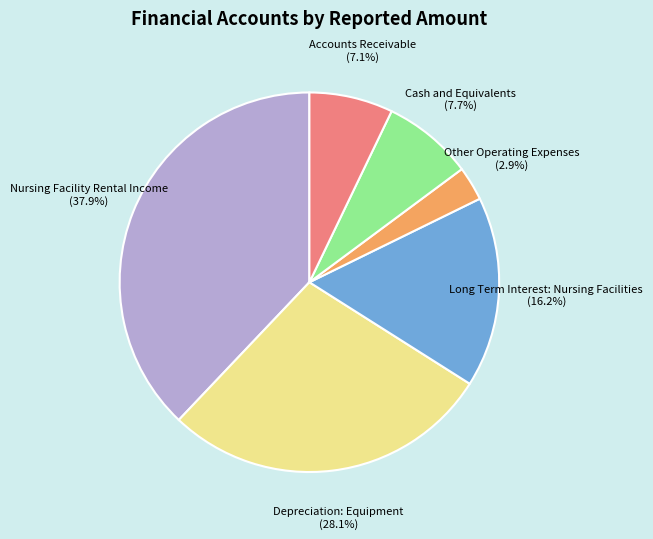

Is there any slice that represents more than half of the pie?

No